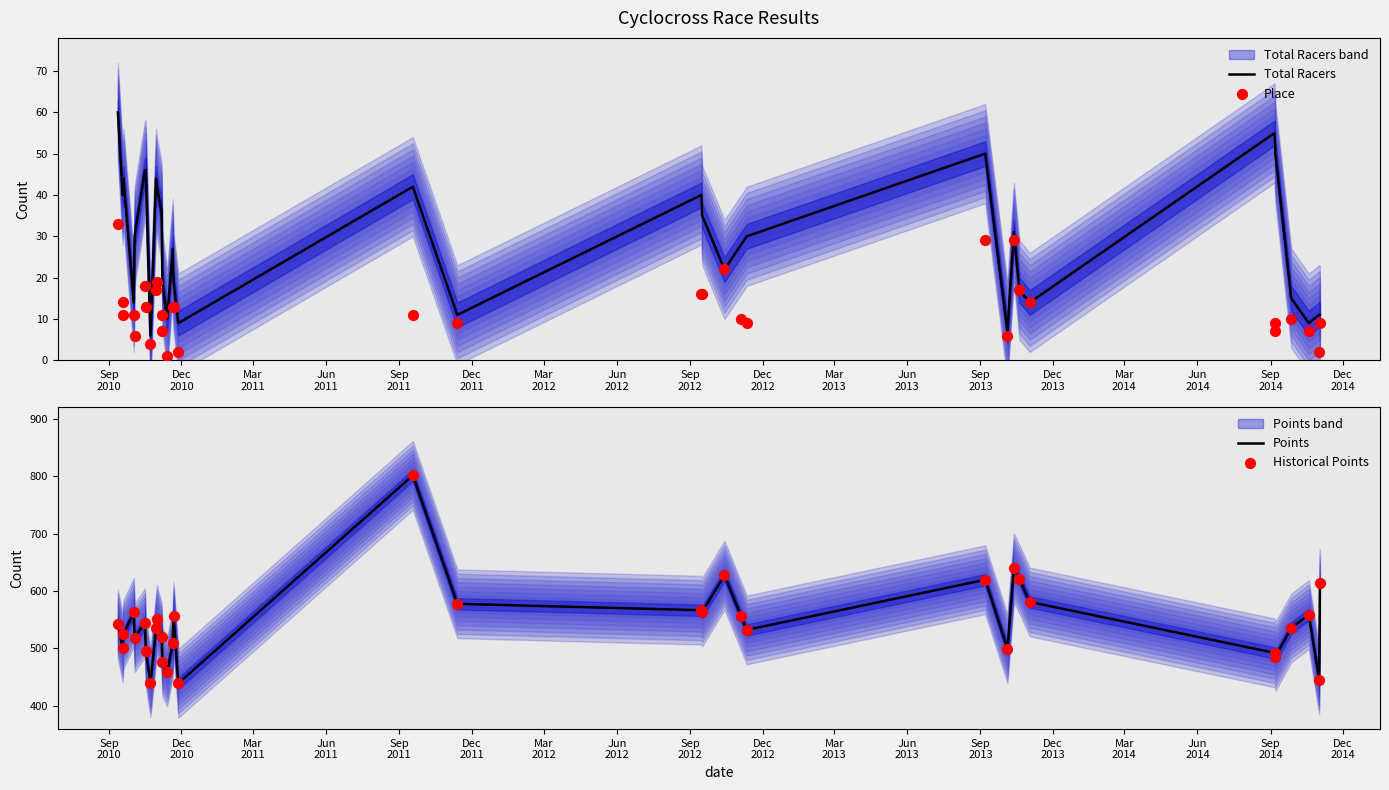

Which series reaches the maximum Y coordinate?

Points